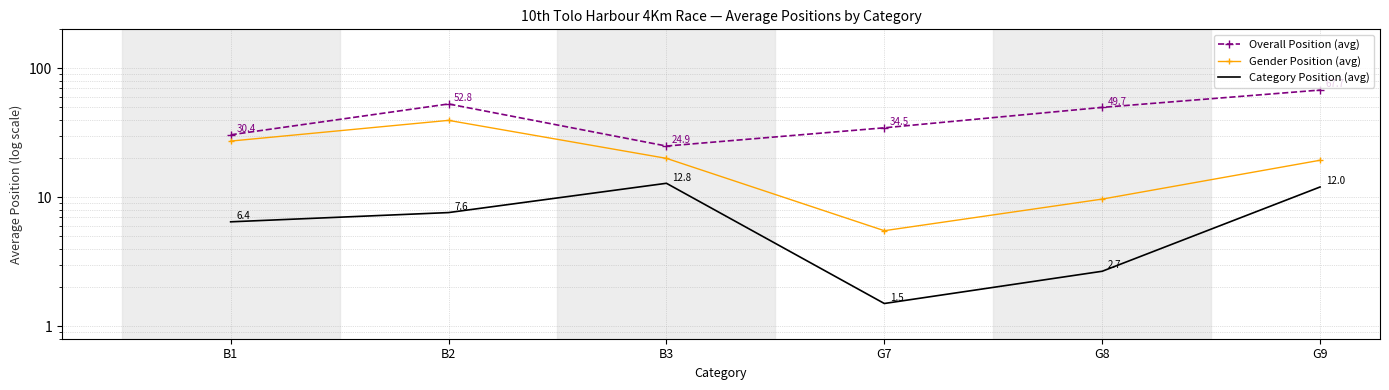

True or false: Category Position (avg) and Overall Position (avg) intersect in this chart.

False